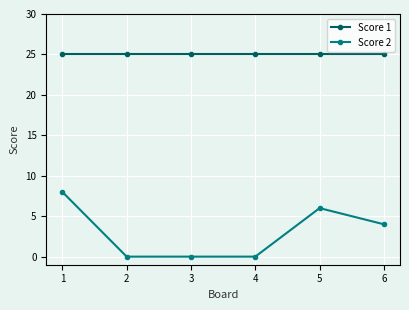

What are all the series names shown in the legend?

Score 1, Score 2